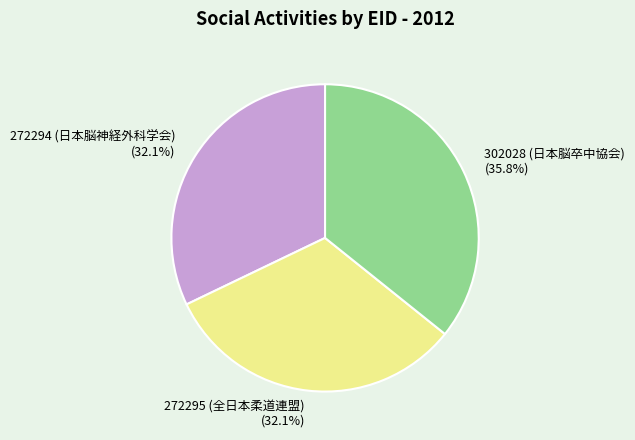

To the nearest percent, what percentage of the pie is 302028 (日本脳卒中協会)?

36%